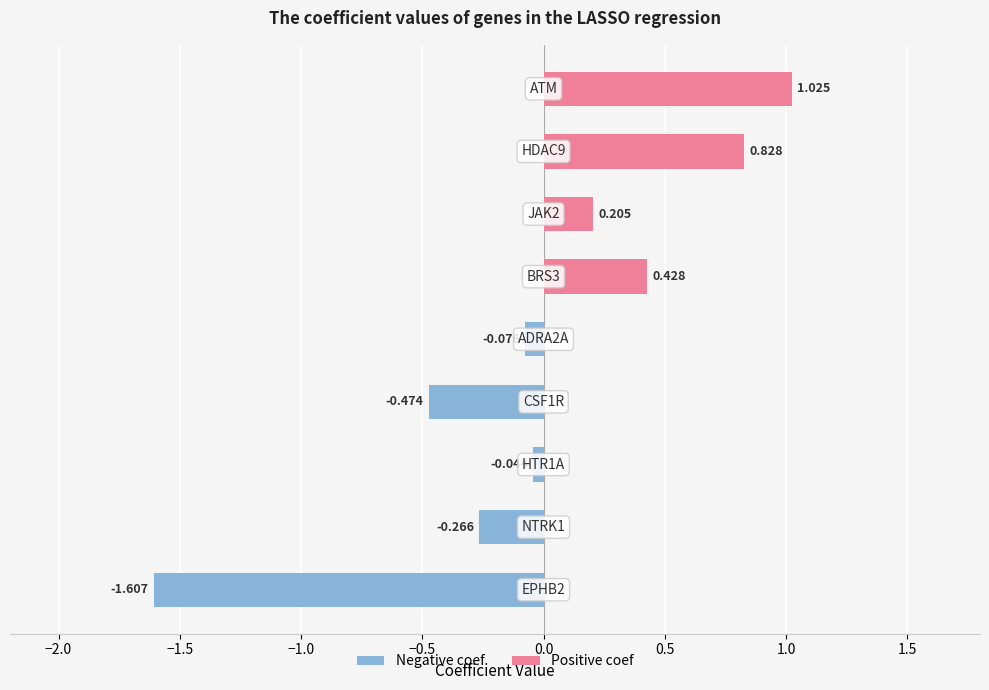

Reading left to right, what are all the values shown in this chart?

Negative coef: -1.6	-0.3	-0.0	-0.5	-0.1	0.0	0.0	0.0	0.0
Positive coef: 0.0	0.0	0.0	0.0	0.0	0.4	0.2	0.8	1.0